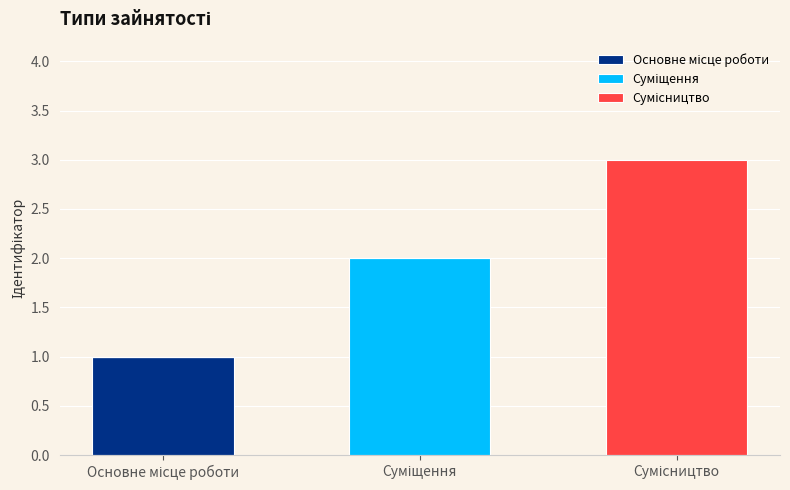

What is the label of the 1st bar from the right?

Сумісництво